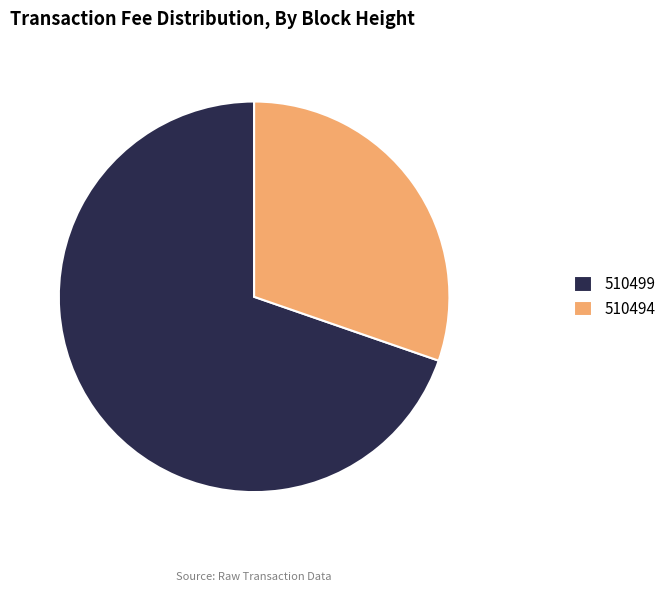

What is the smallest slice in the pie chart?

510494